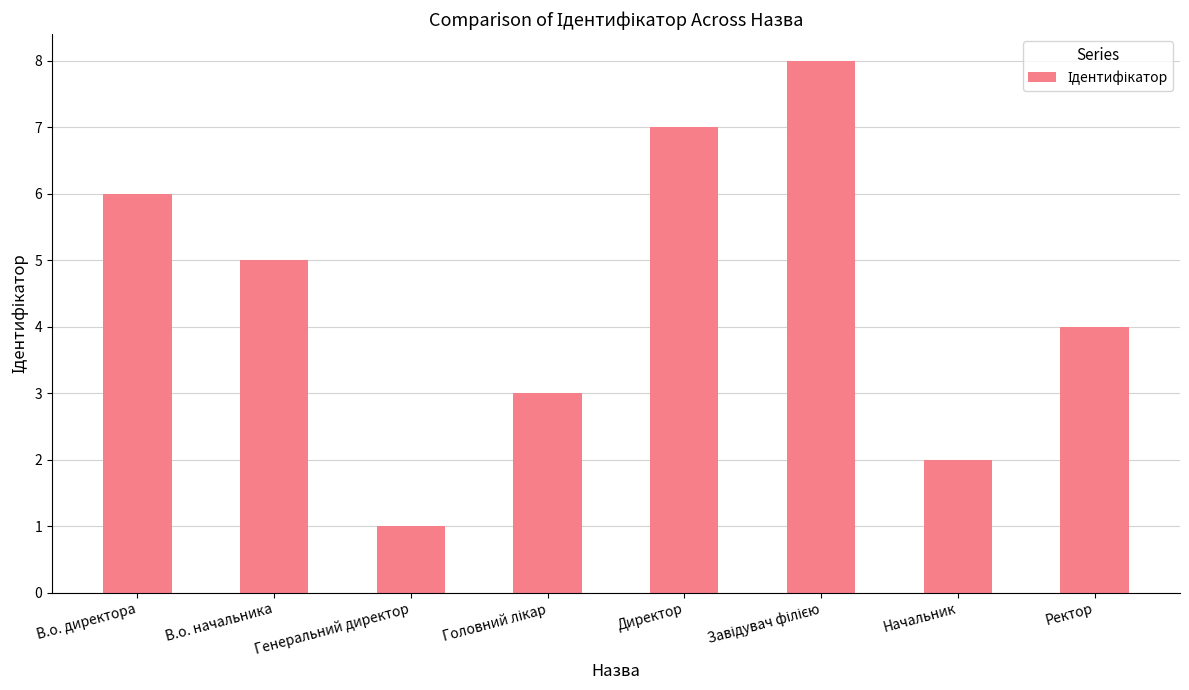

Reading right to left, extract all data points from this chart.

4	2	8	7	3	1	5	6